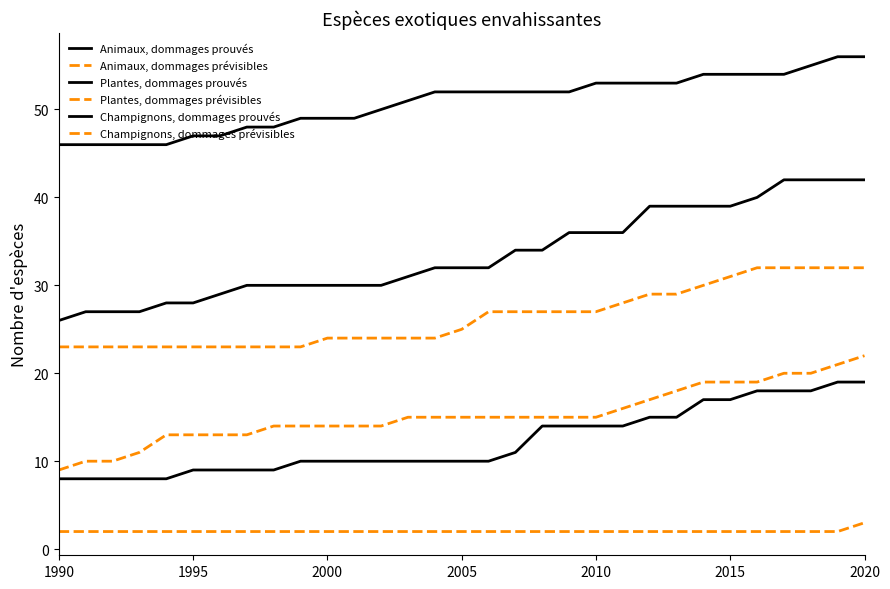

How many lines are shown in the chart?

6